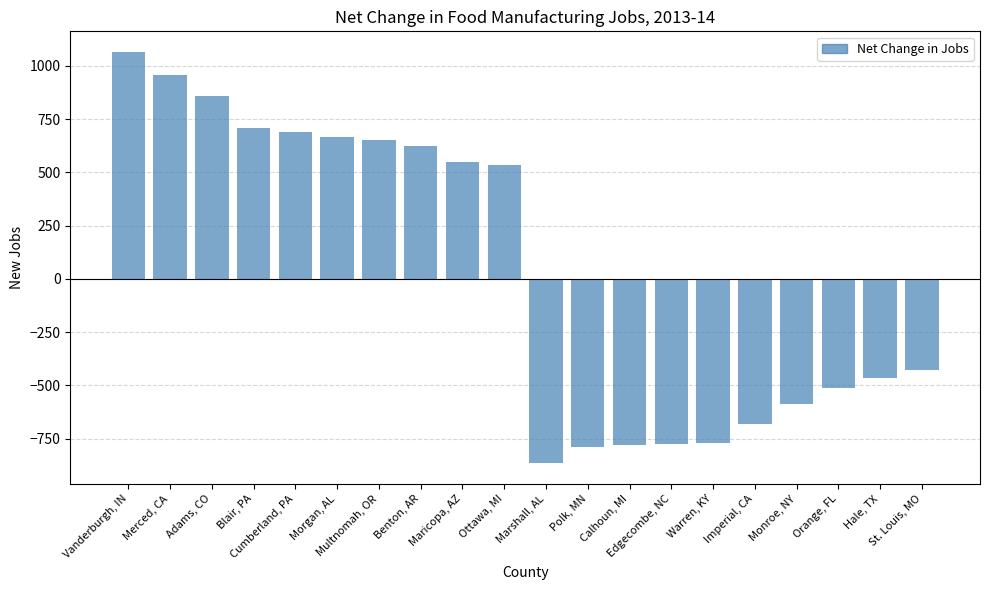

How many bars are there in total?

20